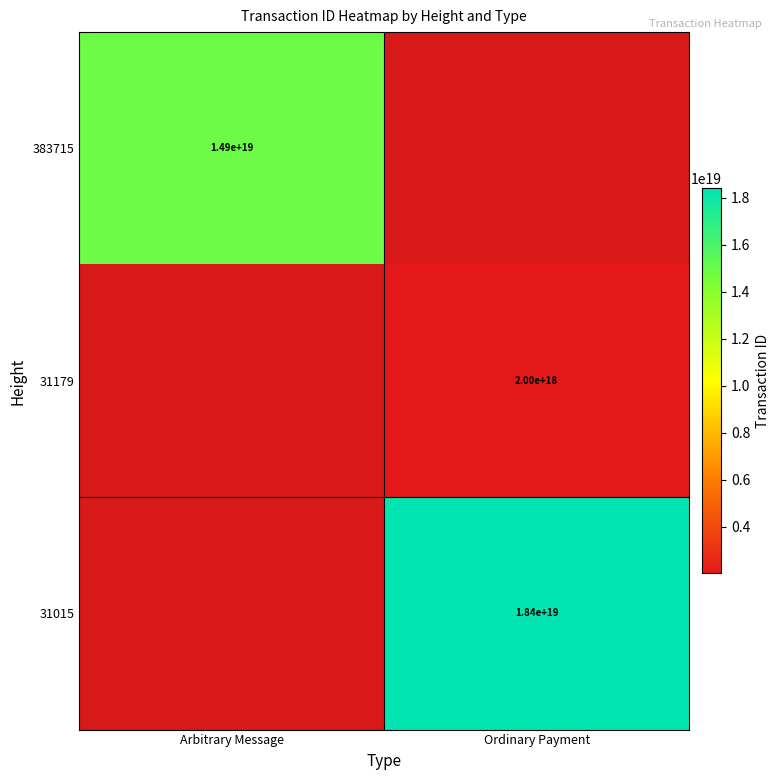

True or false: 31015 has a value of 7754559679706942464 at Ordinary Payment.

False